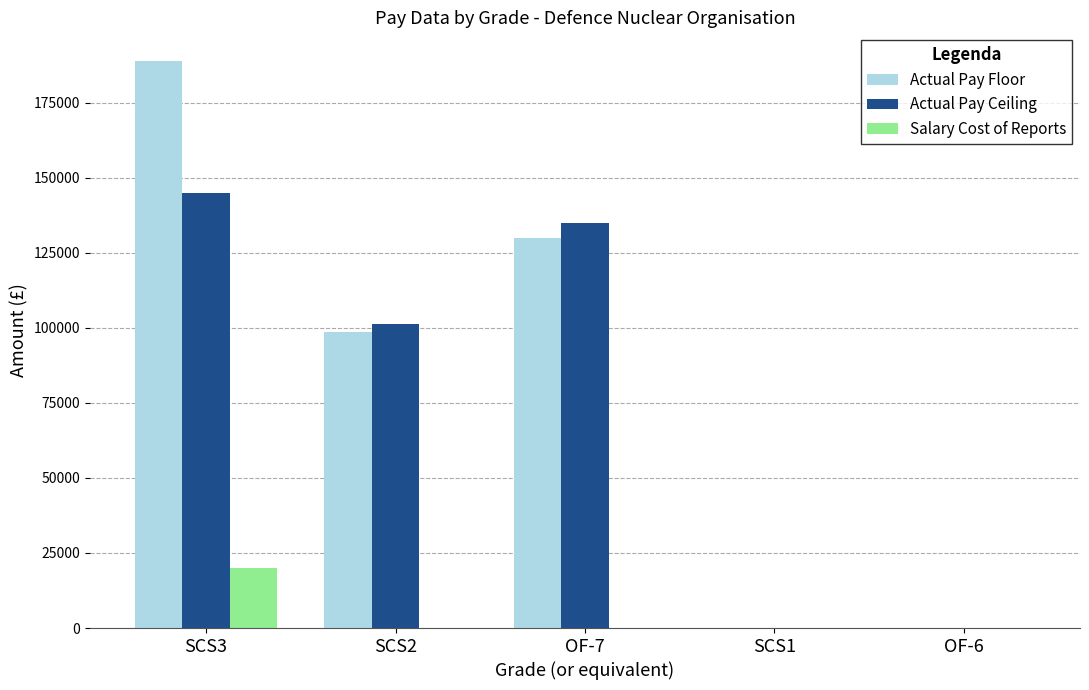

How many groups of bars are there?

5